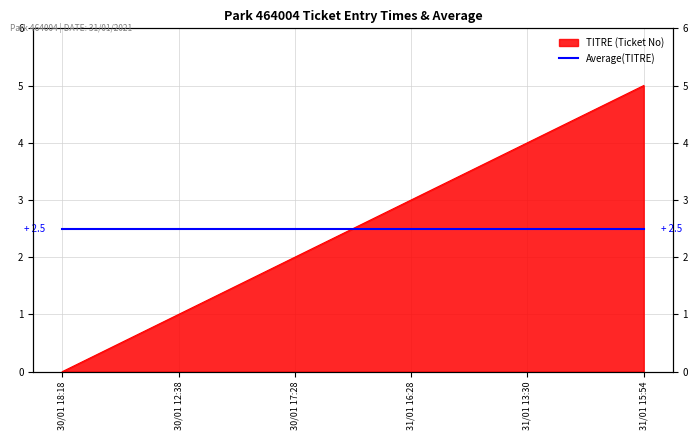

Reading right to left, what are all the values shown in this chart?

5	4	3	2	1	0